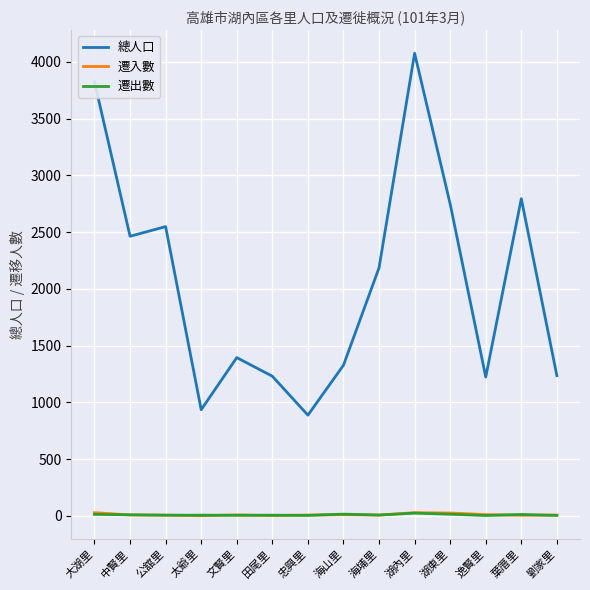

Which series has the largest total across all categories?

總人口